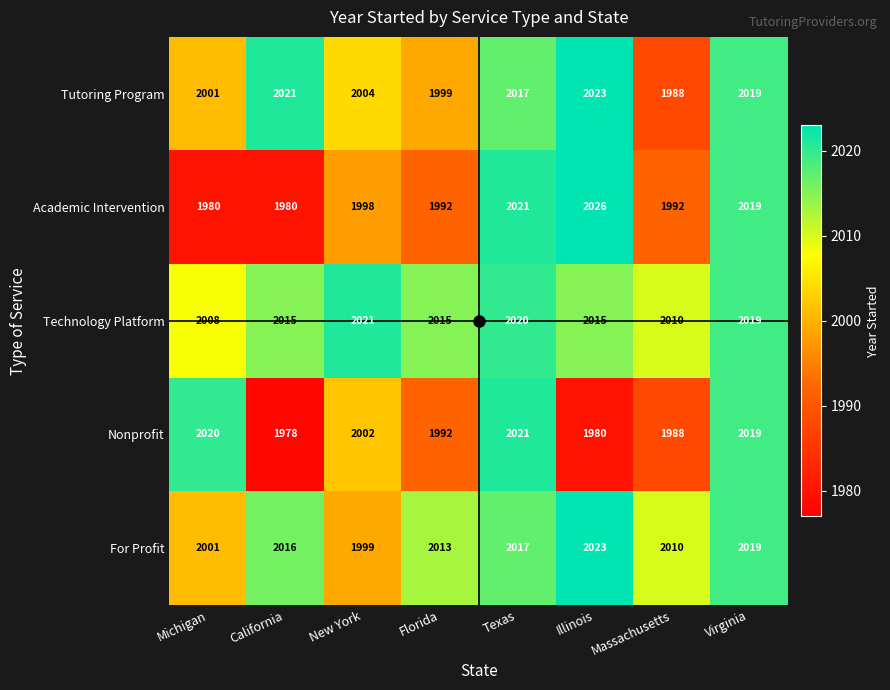

Which series has the largest total across all categories?

Technology Platform